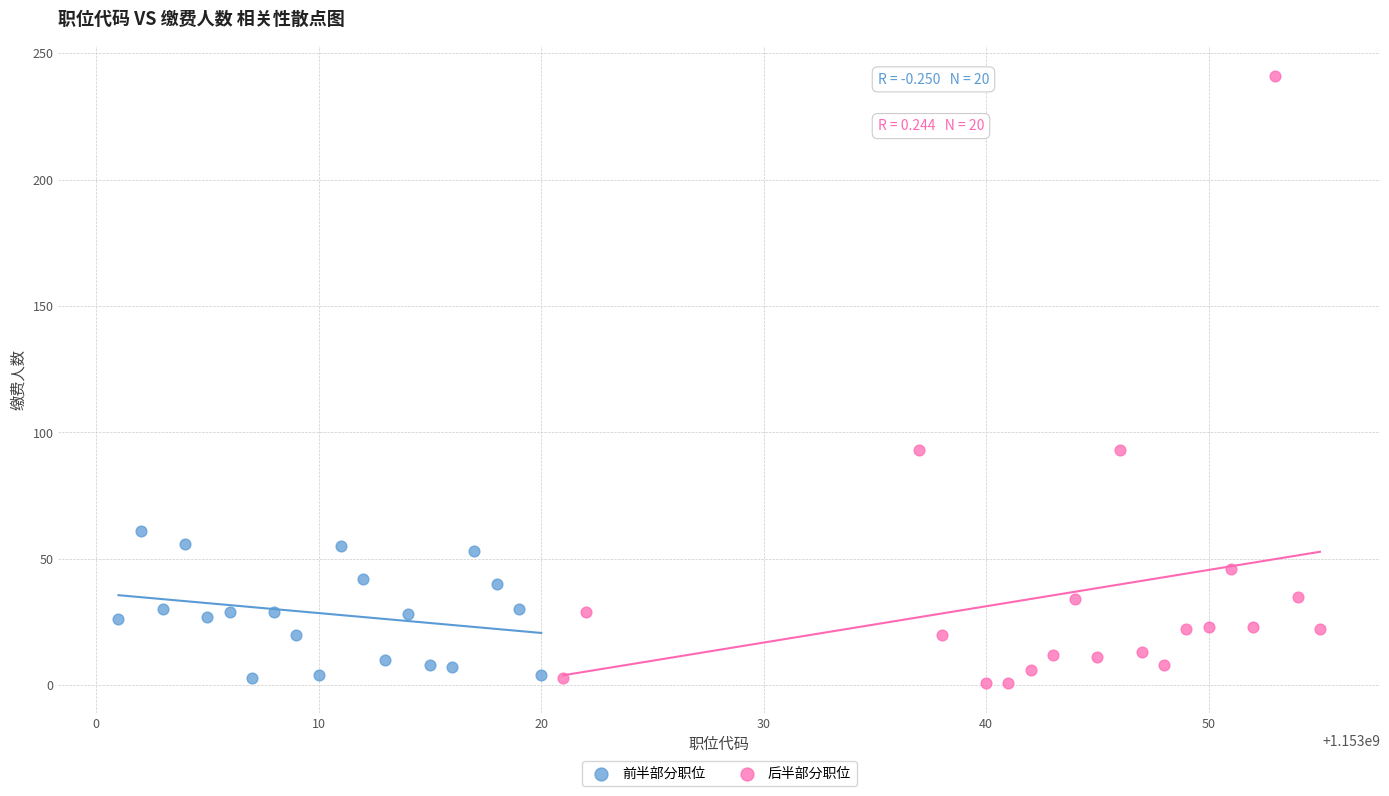

Which series reaches the maximum Y coordinate?

后半部分职位